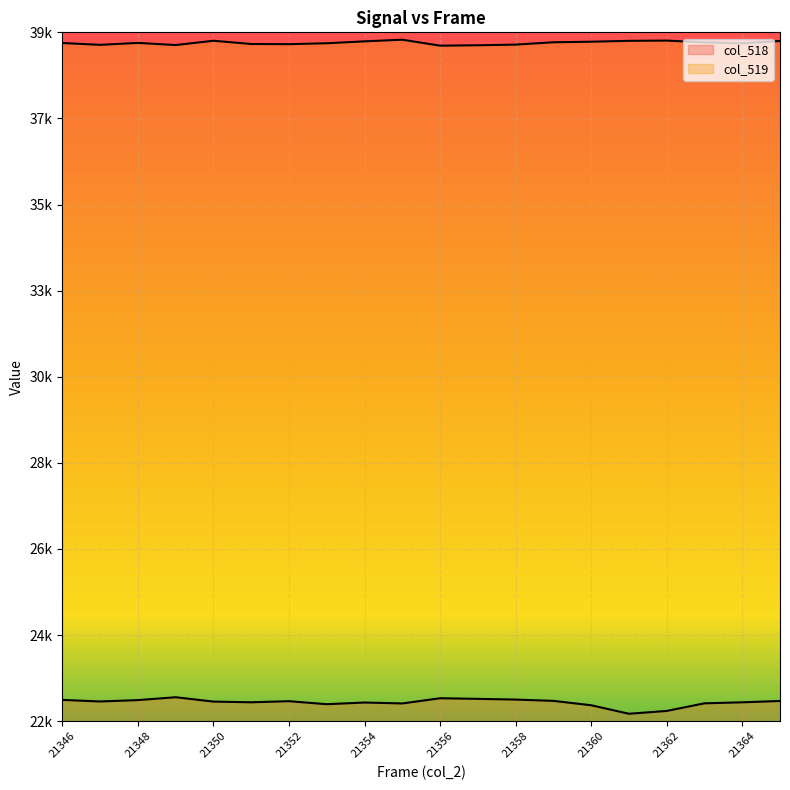

How many lines are shown in the chart?

2